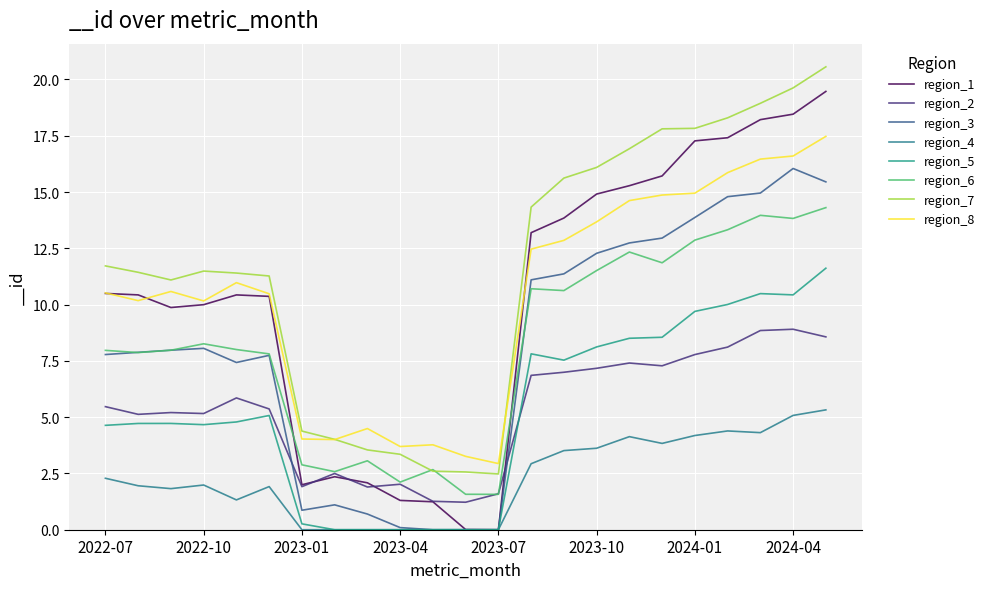

Is this an area chart (filled region under the line)?

No